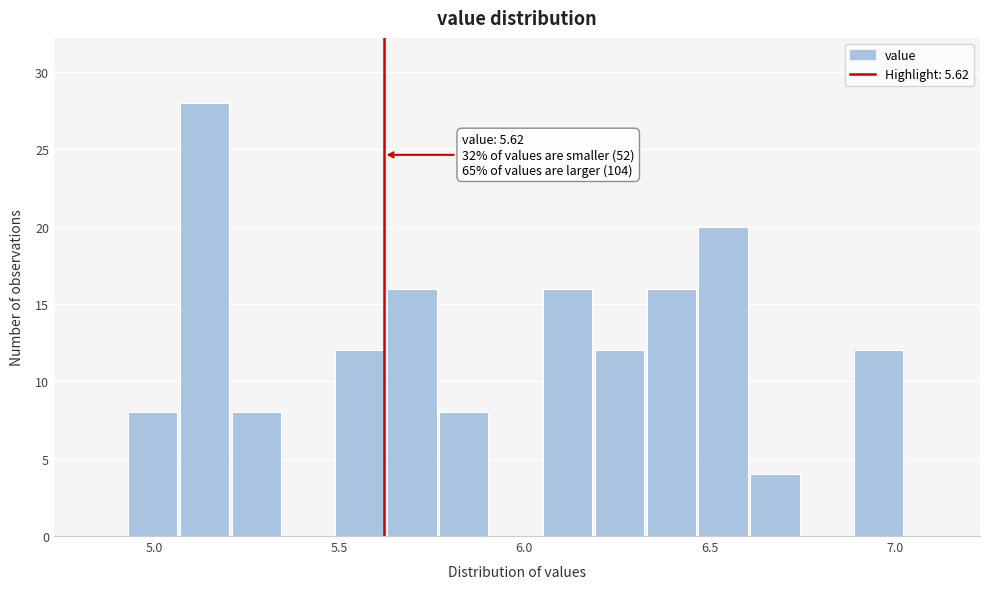

Read against the x-axis, roughly where is the centre of the tallest bar?

5.15